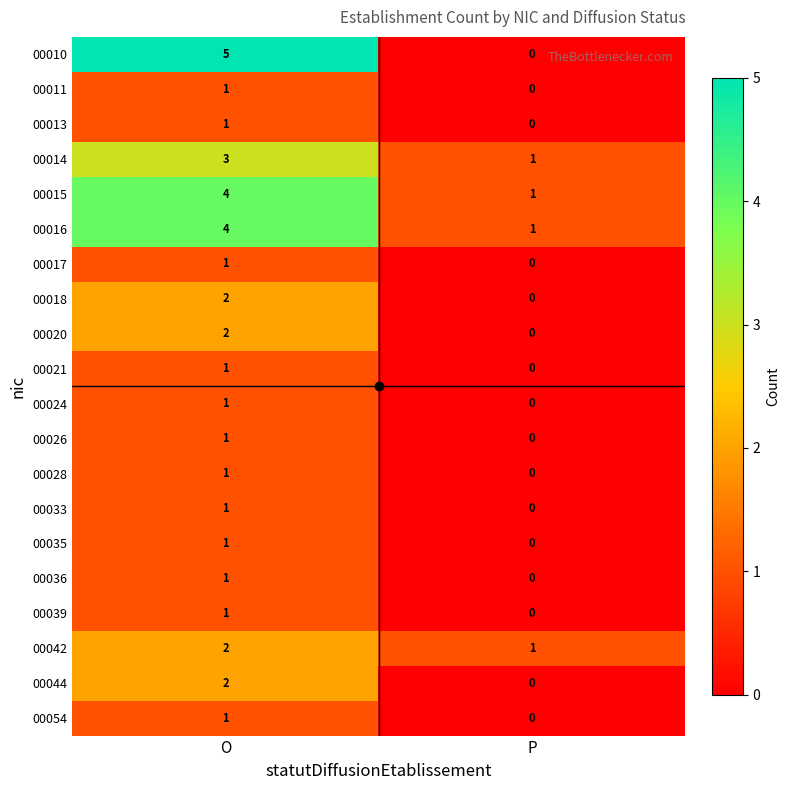

At which category is the sum across all series the highest?

O